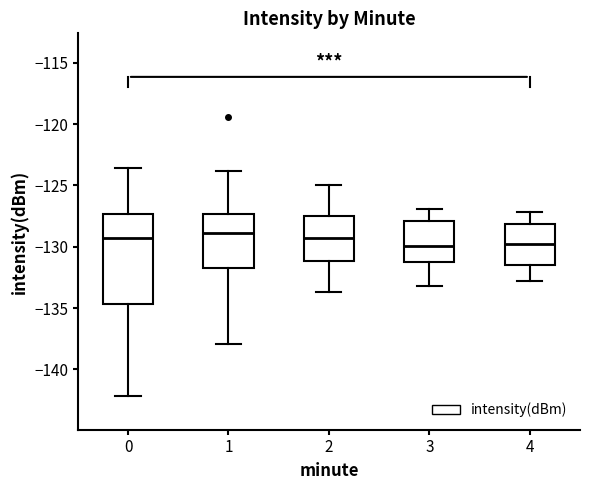

Reading left to right, transcribe this box plot: for each box, give where its median line is, the range the box spans, and where its two whiskers end, as read against the y-axis. The values are not printed on the chart, so give them approximately, as read against the axis.

0: median -129.5, box -134.5 to -127.5, whiskers -142.0 to -123.5
1: median -129.0, box -131.5 to -127.5, whiskers -138.0 to -124.0
2: median -129.0, box -131.0 to -127.5, whiskers -133.5 to -125.0
3: median -130.0, box -131.0 to -128.0, whiskers -133.0 to -127.0
4: median -130.0, box -131.5 to -128.0, whiskers -133.0 to -127.0